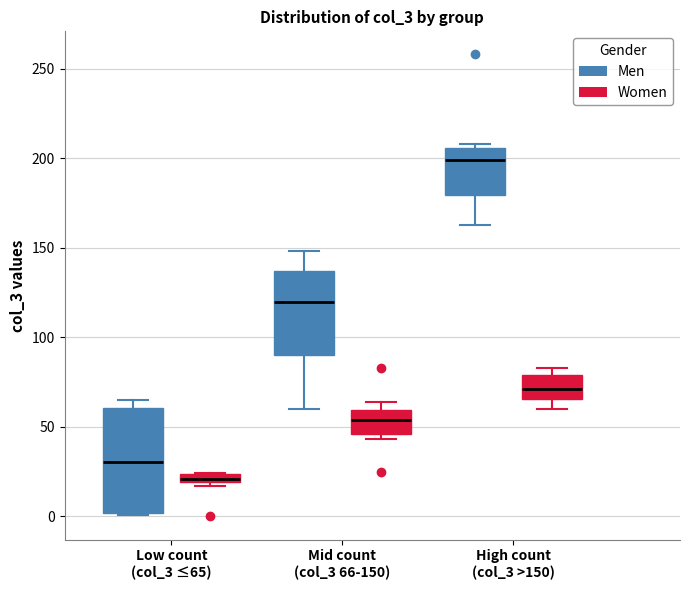

Comparing the boxes themselves (not the whiskers), which one is the tallest?

Low count (col_3 ≤65) (Men)